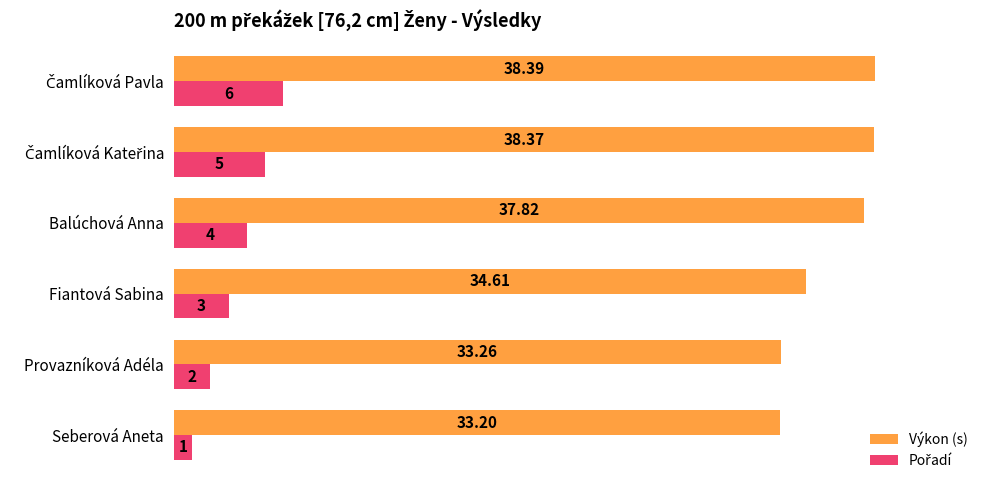

How many values in the Výkon (s) series exceed 37?

3